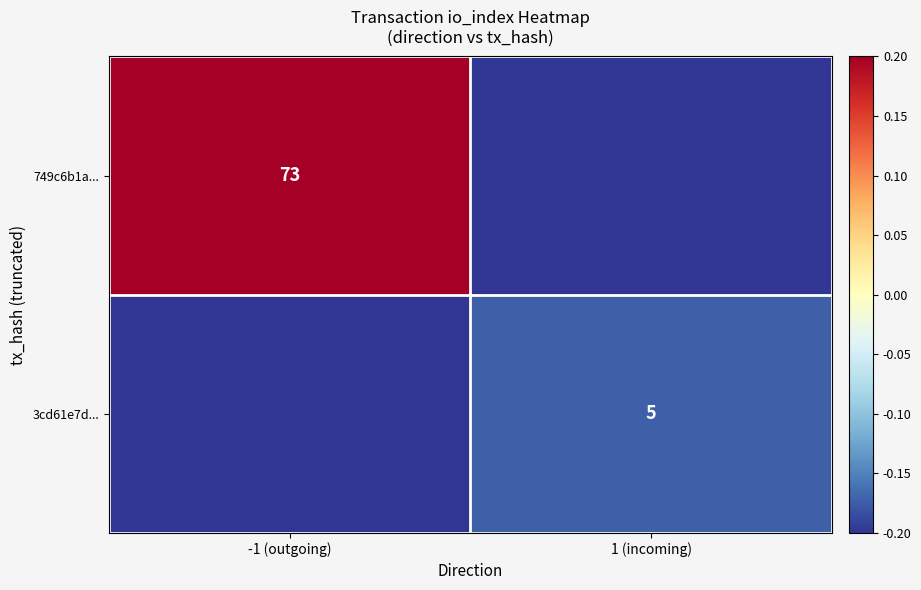

True or false: 749c6b1a... has a value of 95.9 at -1 (outgoing).

False